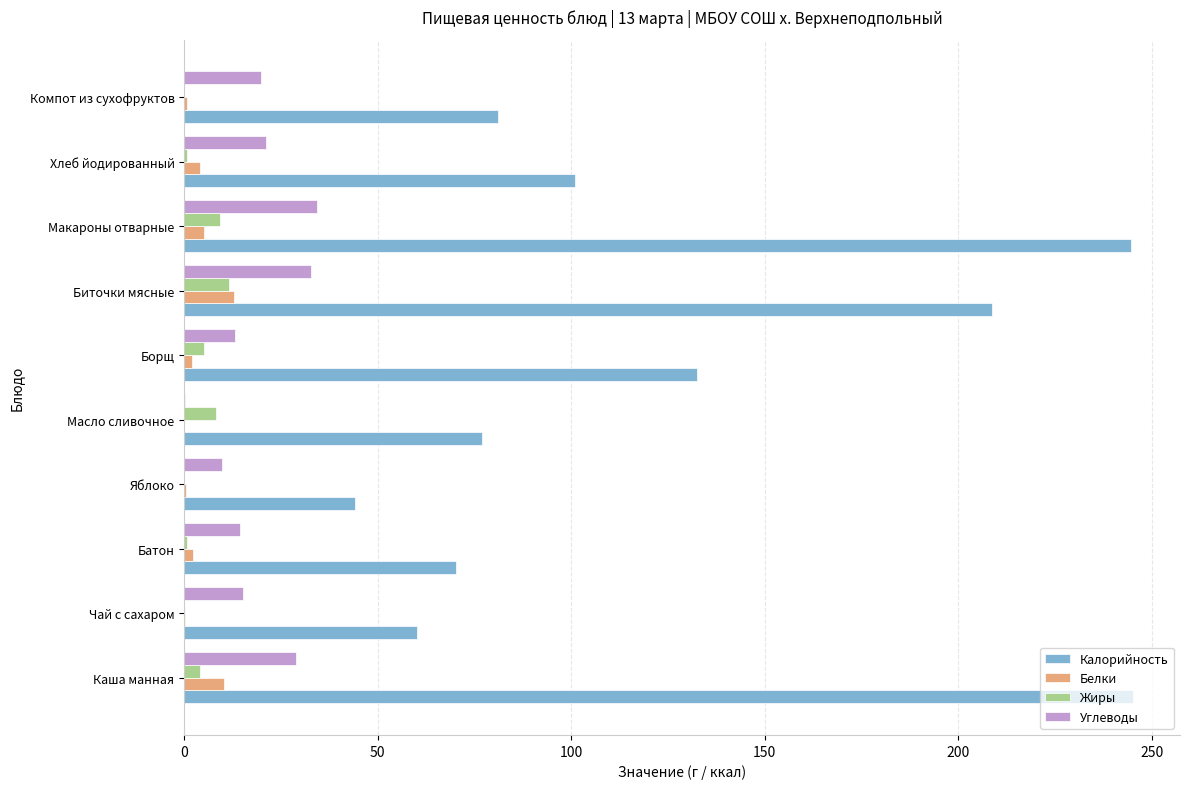

Which series changed the most between Батон and Борщ?

Калорийность